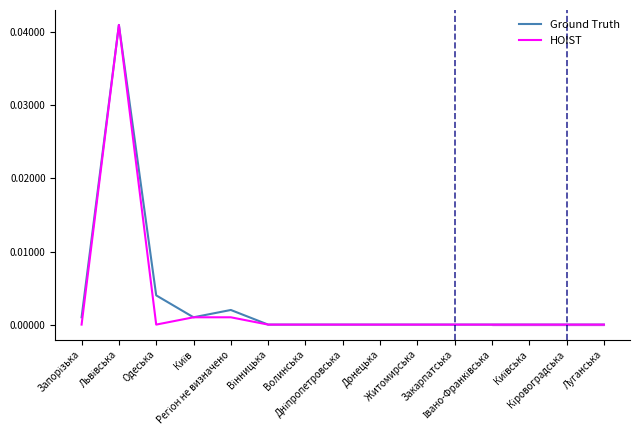

Rank the series at Київ from highest to lowest value.

Ground Truth, HOIST